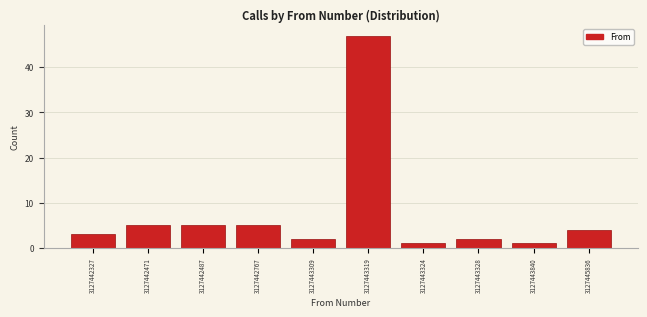

Reading right to left, what are all the values shown in this chart?

3127445836=4	3127443840=1	3127443328=2	3127443324=1	3127443319=47	3127443309=2	3127442767=5	3127442487=5	3127442471=5	3127442327=3